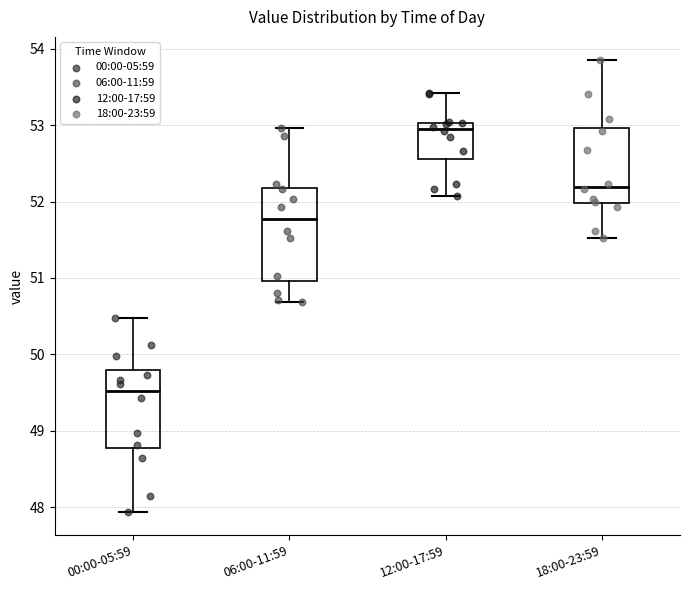

Which box's median line is the highest?

12:00-17:59